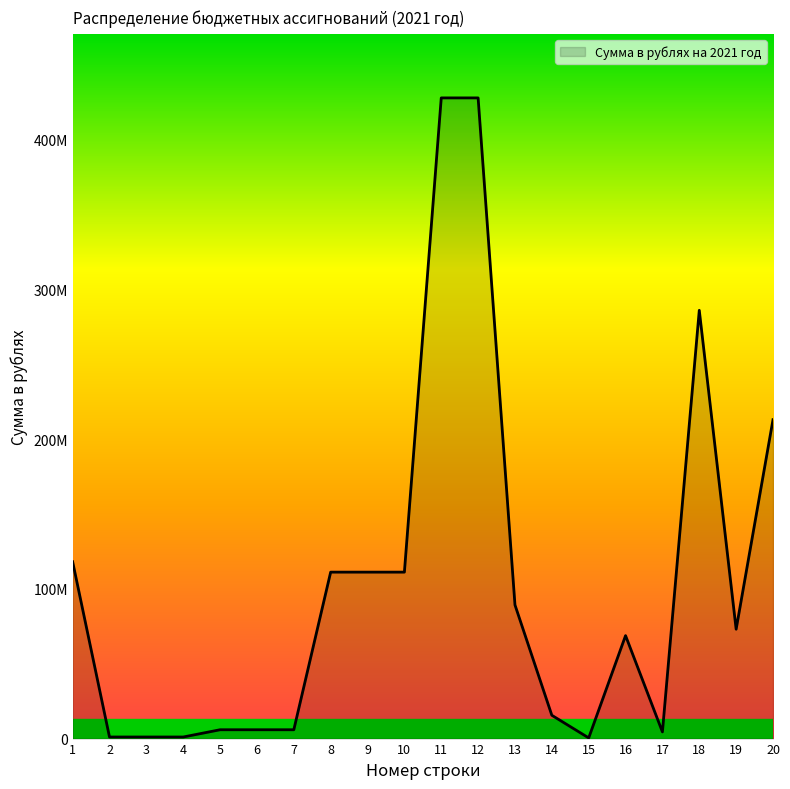

Does the chart have visible grid lines?

No